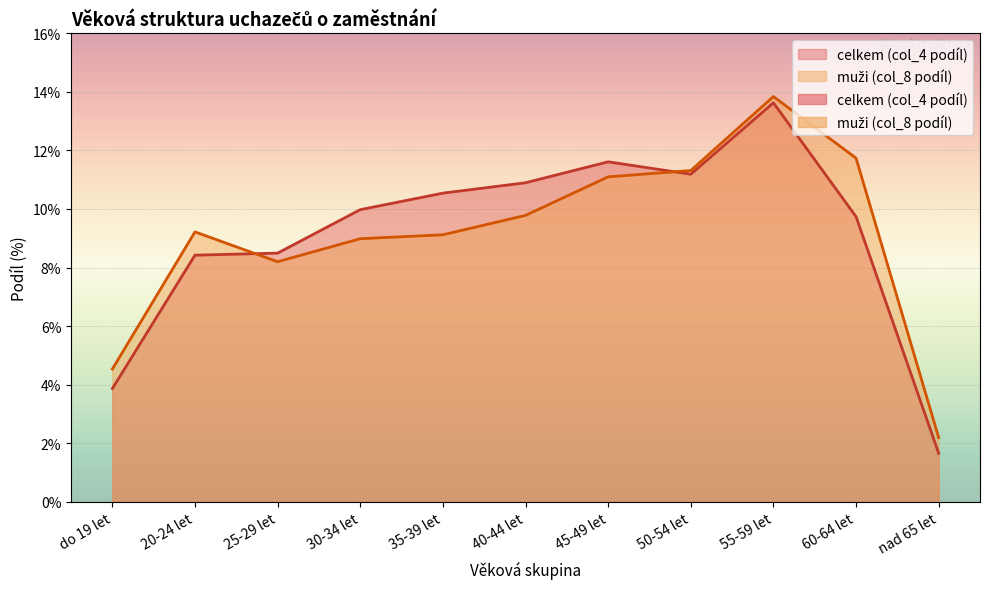

What is the smallest value displayed?

1.7